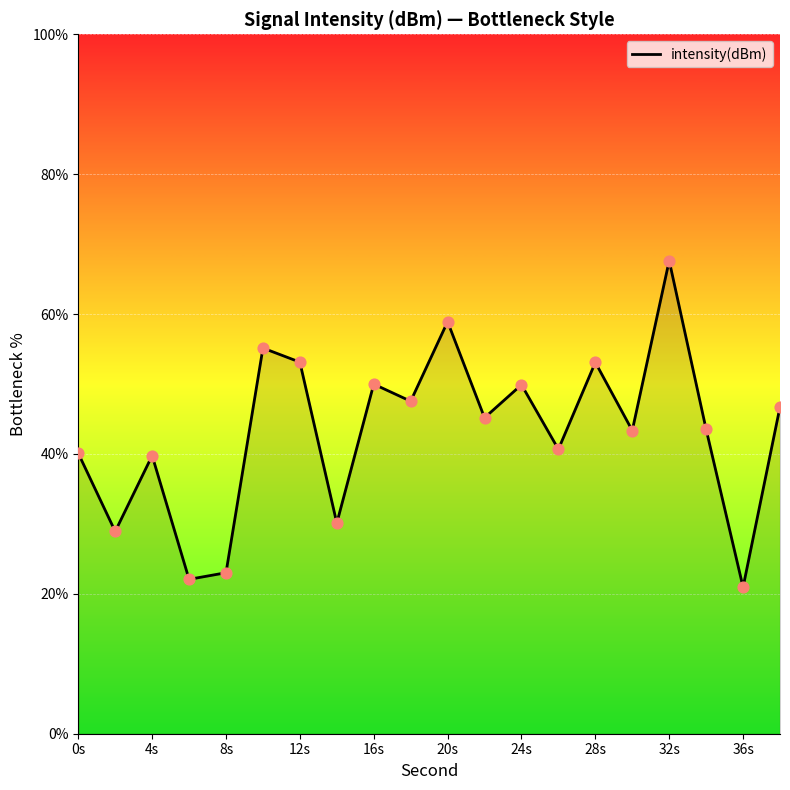

What is the greatest value displayed?

67.6